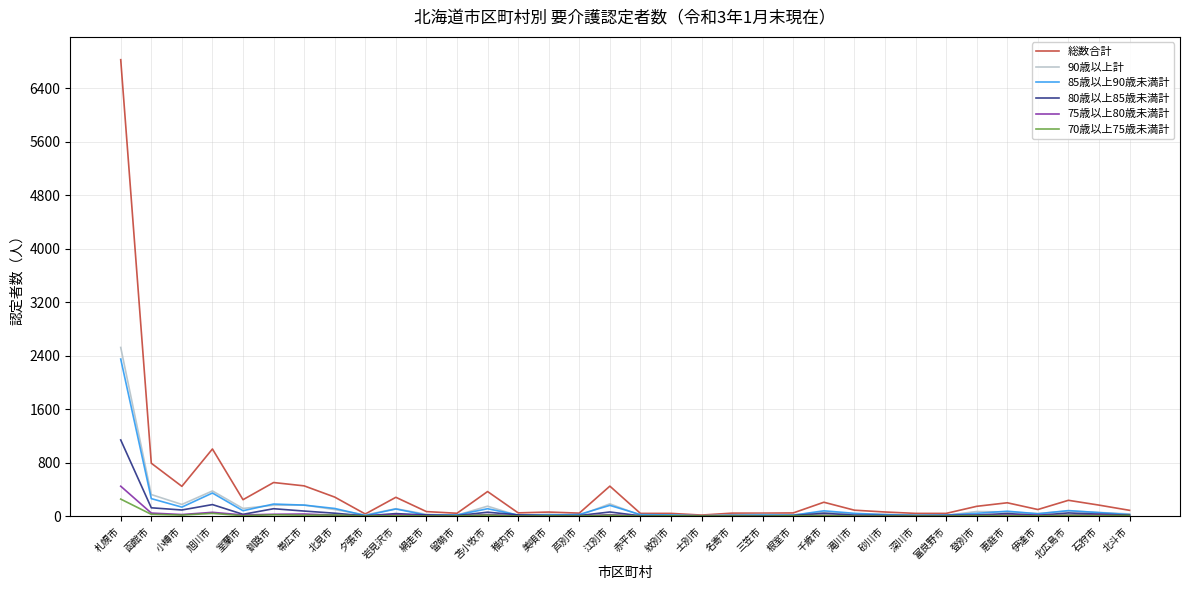

Which label corresponds to the largest value in the chart?

札幌市